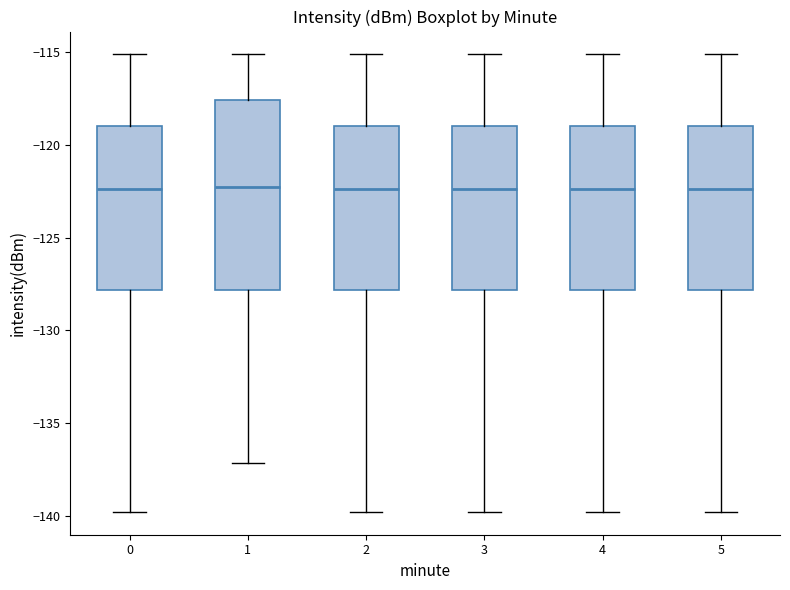

Reading left to right, transcribe this box plot: for each box, give where its median line is, the range the box spans, and where its two whiskers end, as read against the y-axis. The values are not printed on the chart, so give them approximately, as read against the axis.

0: median -122.5, box -128.0 to -119.0, whiskers -140.0 to -115.0
1: median -122.5, box -128.0 to -117.5, whiskers -137.0 to -115.0
2: median -122.5, box -128.0 to -119.0, whiskers -140.0 to -115.0
3: median -122.5, box -128.0 to -119.0, whiskers -140.0 to -115.0
4: median -122.5, box -128.0 to -119.0, whiskers -140.0 to -115.0
5: median -122.5, box -128.0 to -119.0, whiskers -140.0 to -115.0